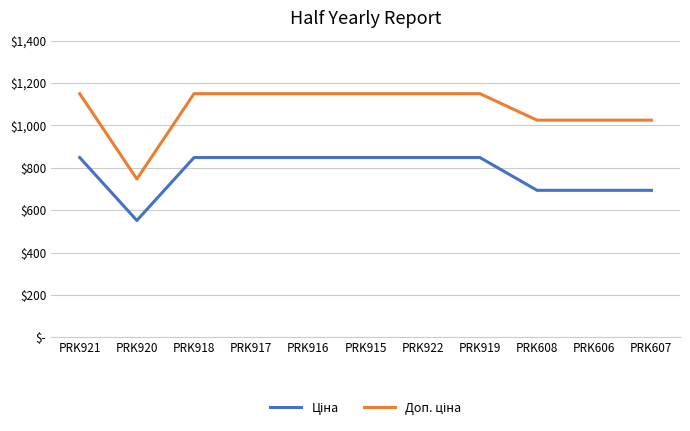

How many data points in Доп. ціна are above 1149?

7